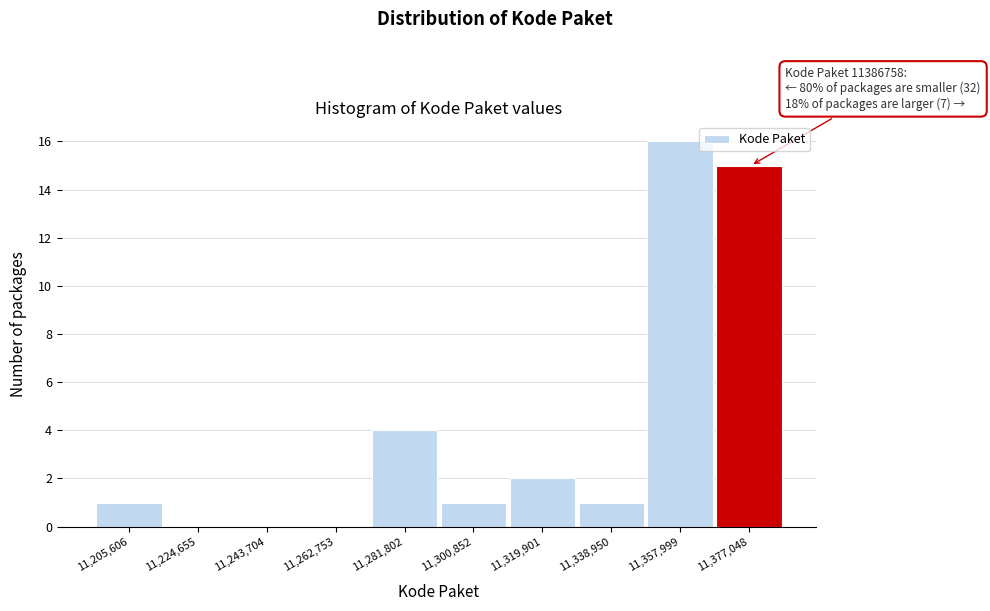

Reading left to right, what are all the values shown in this chart?

11,205,606=1	11,224,655=0	11,243,704=0	11,262,753=0	11,281,802=4	11,300,852=1	11,319,901=2	11,338,950=1	11,357,999=16	11,377,048=15